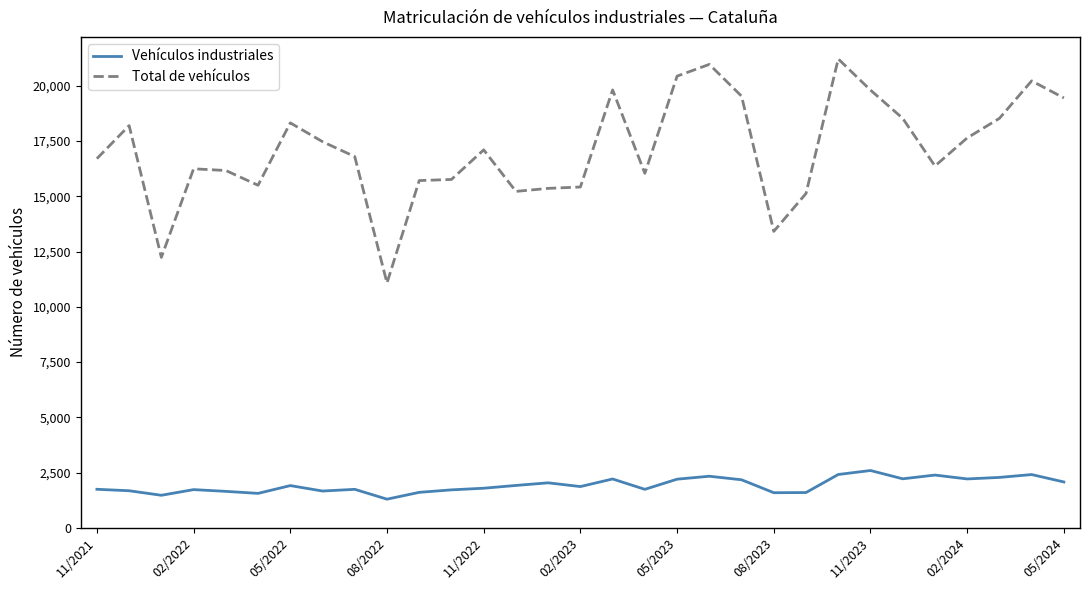

What is the lowest value of the Total de vehículos series?

11078